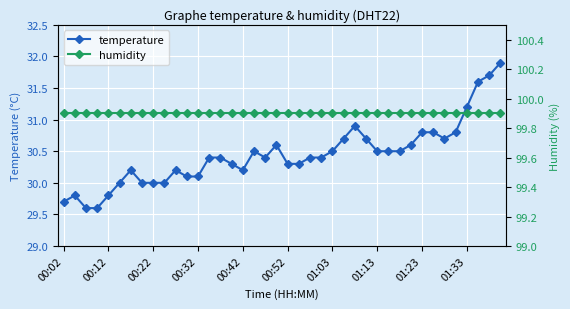

What is the label of the 18th point from the right?

22